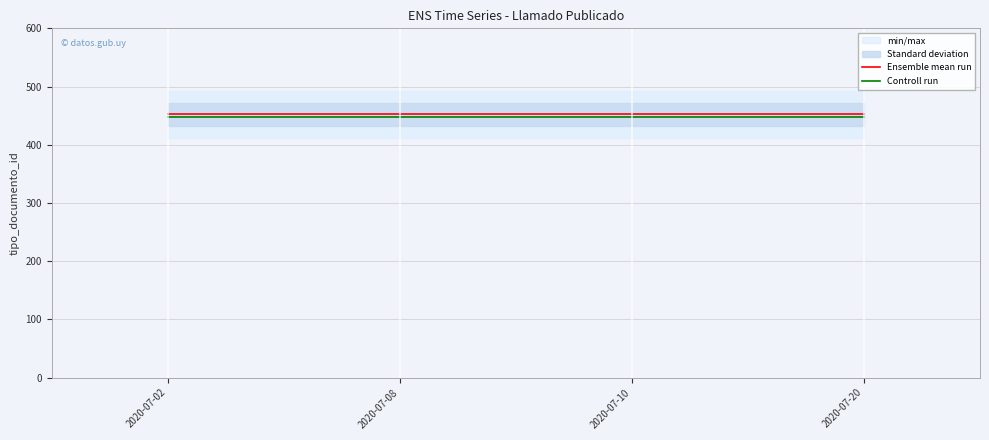

What is the sum of all Ensemble mean run values?

1808